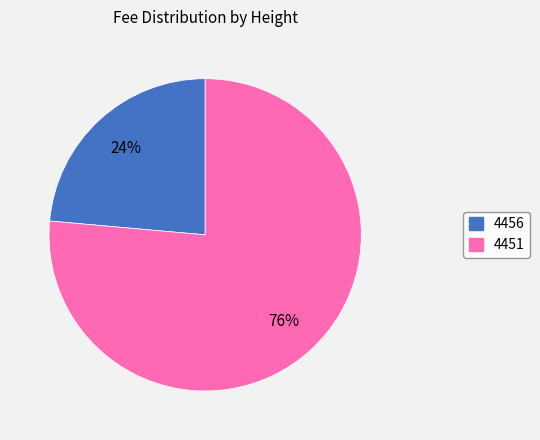

Do 4456 and 4451 together represent more than half of the pie?

Yes